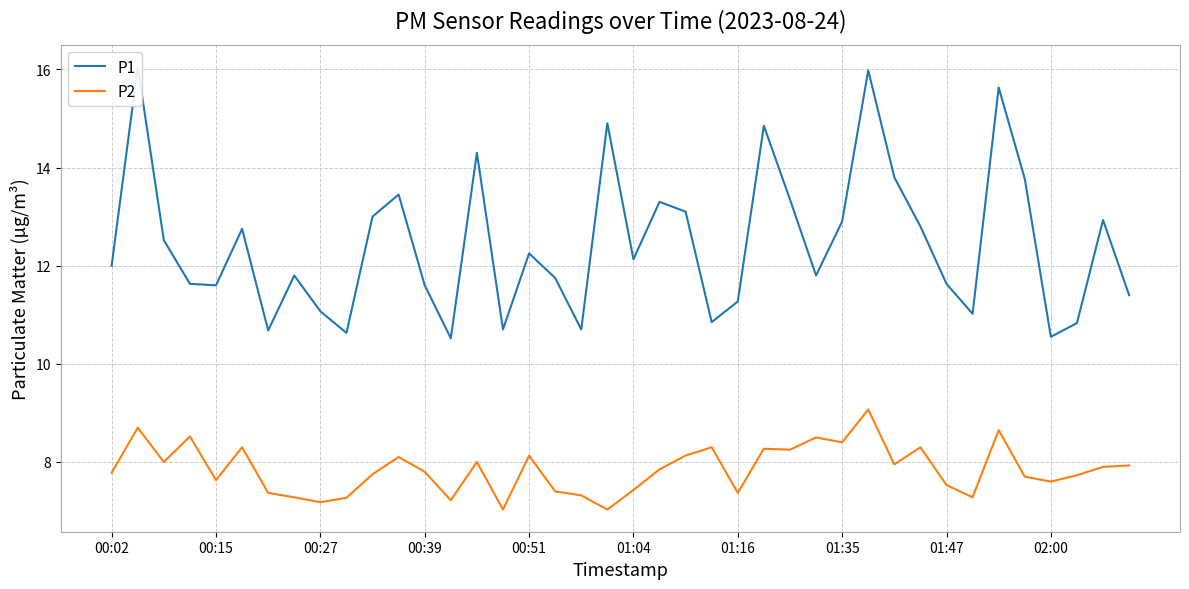

Rank the series at 01:35 from lowest to highest value.

P2, P1